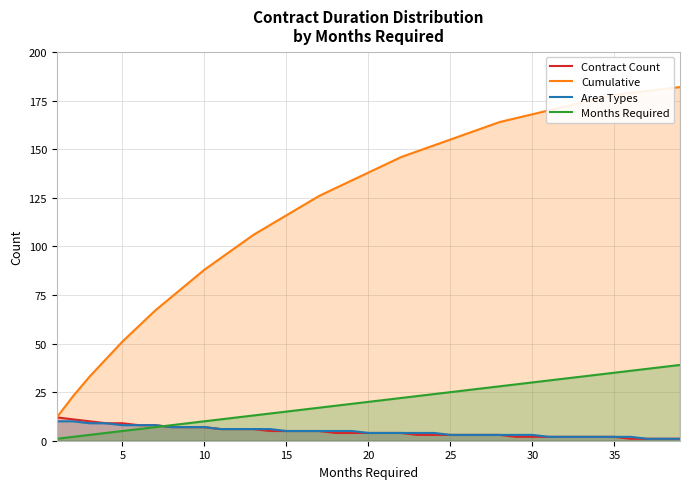

How many values in the Months Required series exceed 20?

19